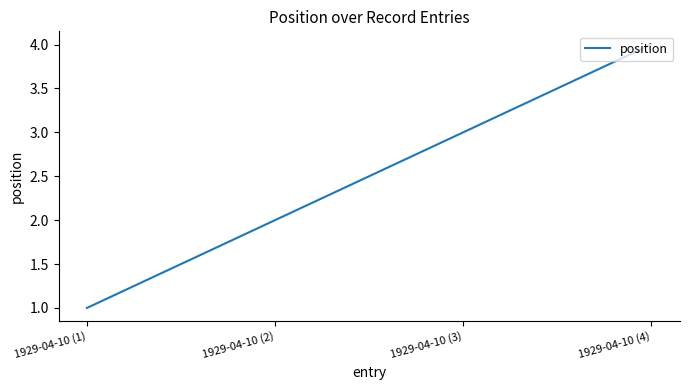

What is the change in value from 1929-04-10 (2) to 1929-04-10 (3)?

+1